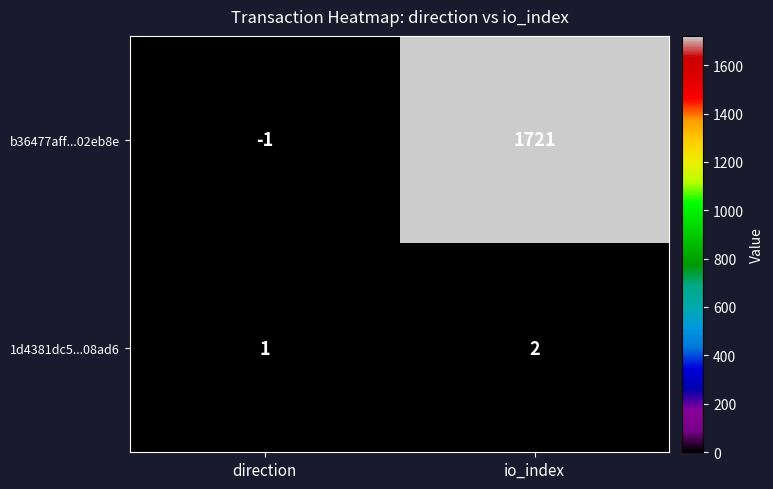

The value of b36477aff...02eb8e at io_index is 1721. True or false?

True